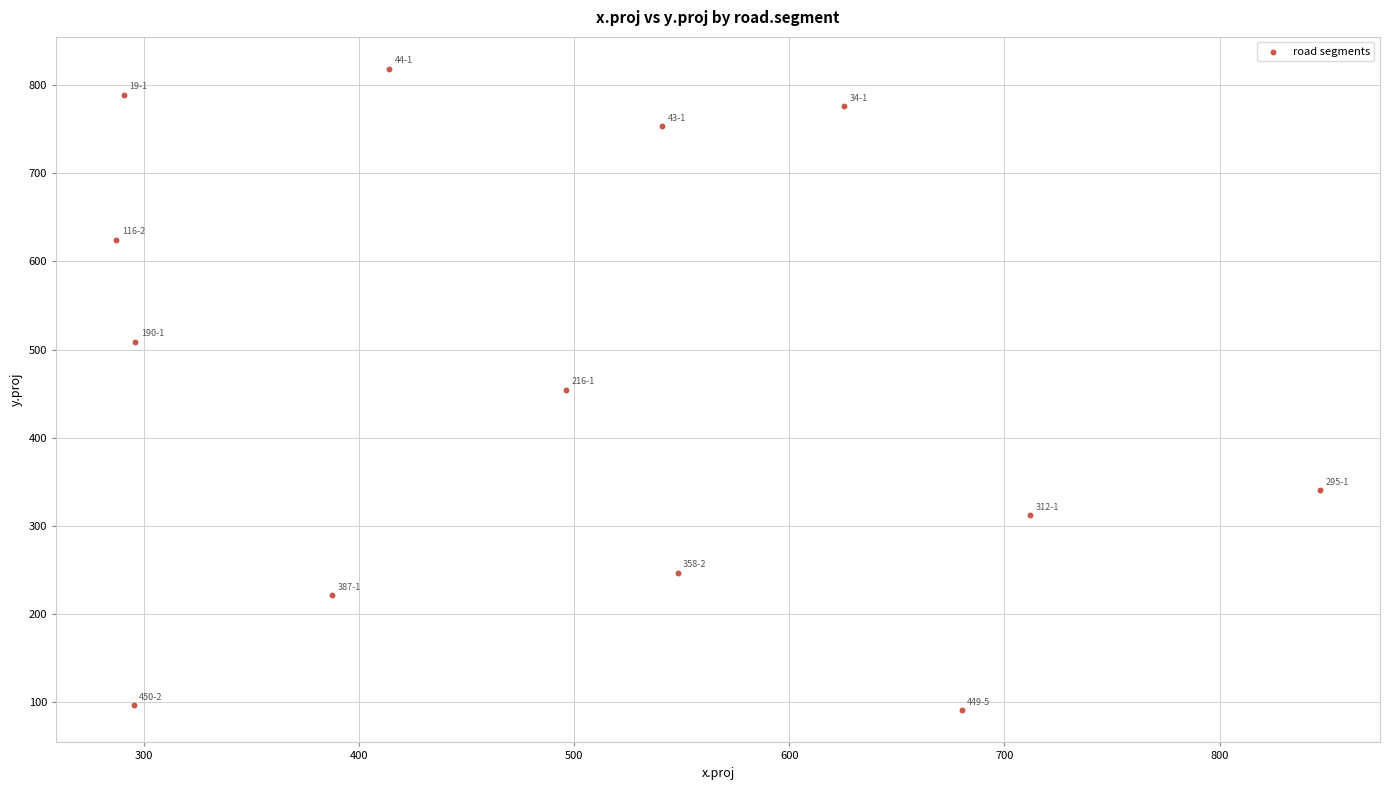

What is the range of X values (max minus min)?

559.4